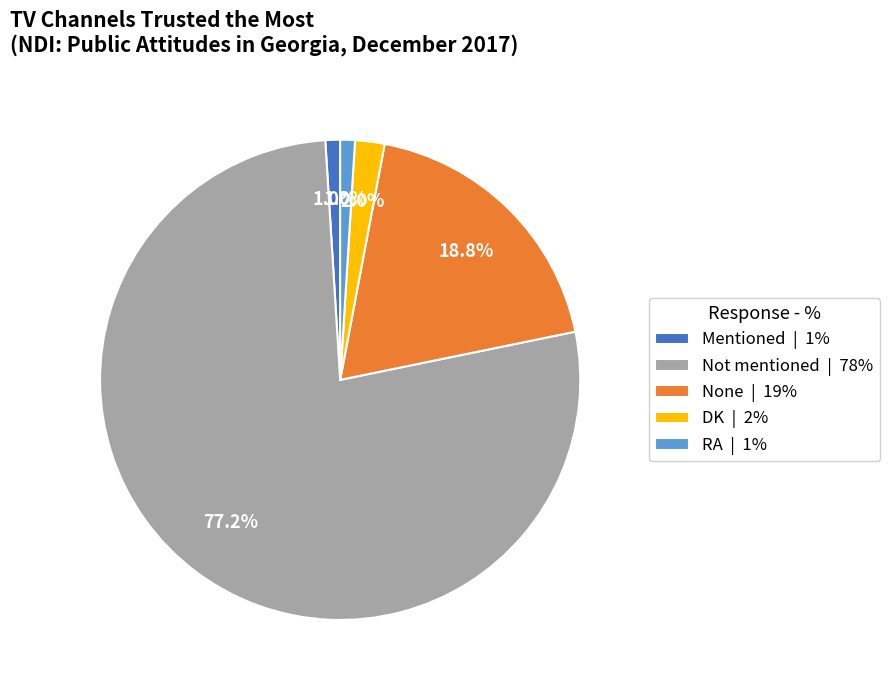

How much of the chart is everything except RA | 1%?

99.0%